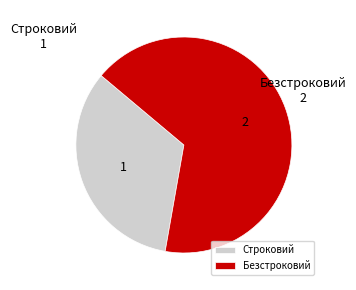

Which slice is the smallest?

Строковий